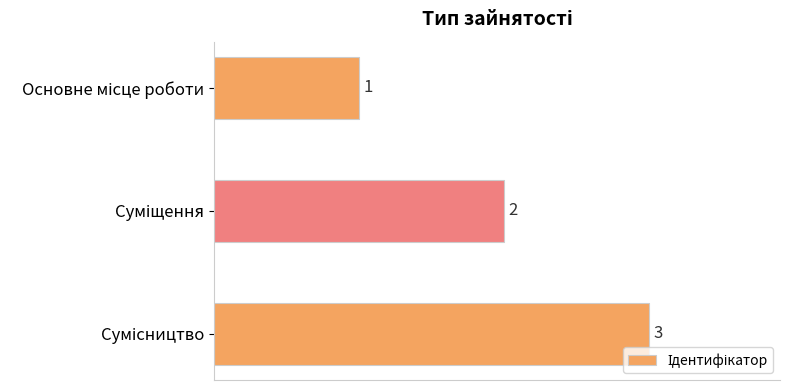

What is the maximum value shown in the chart?

3